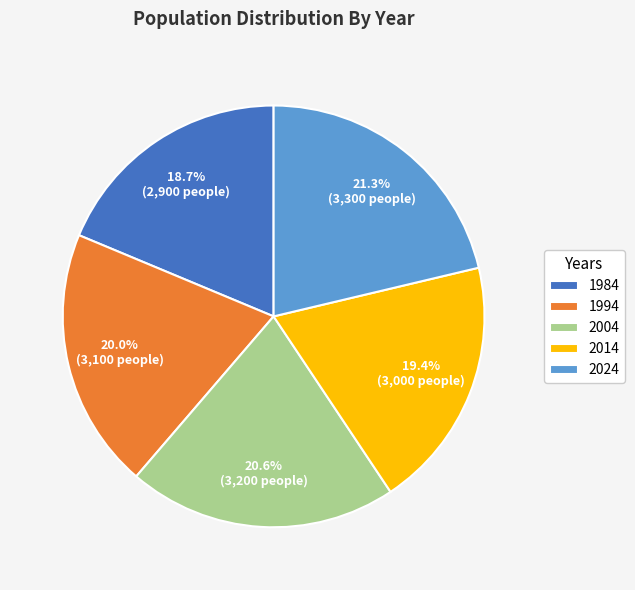

Is it true that 2024 is 33% of the pie?

False